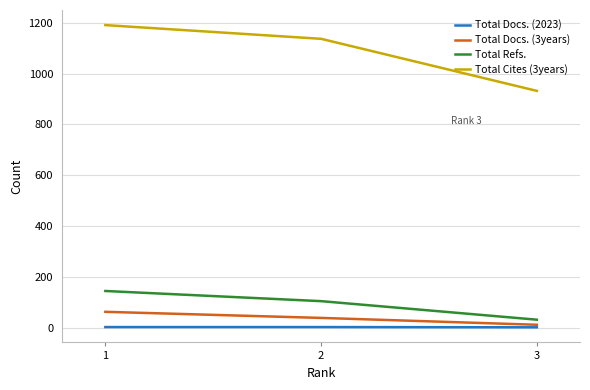

Rank the categories by Total Refs. value from highest to lowest.

1, 2, 3